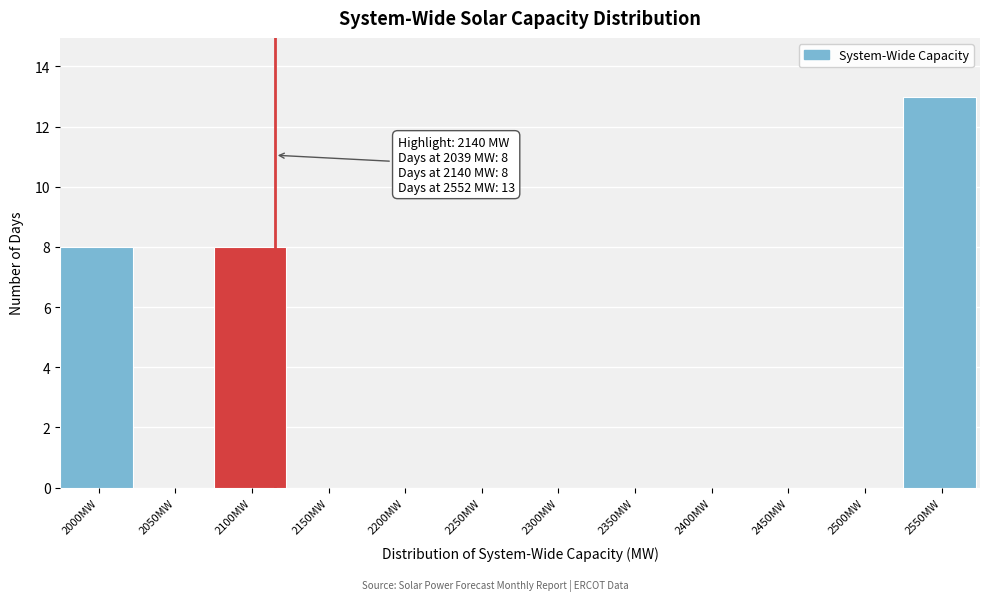

Reading right to left, what are all the values shown in this chart?

2550MW=13	2500MW=0	2450MW=0	2400MW=0	2350MW=0	2300MW=0	2250MW=0	2200MW=0	2150MW=0	2100MW=8	2050MW=0	2000MW=8